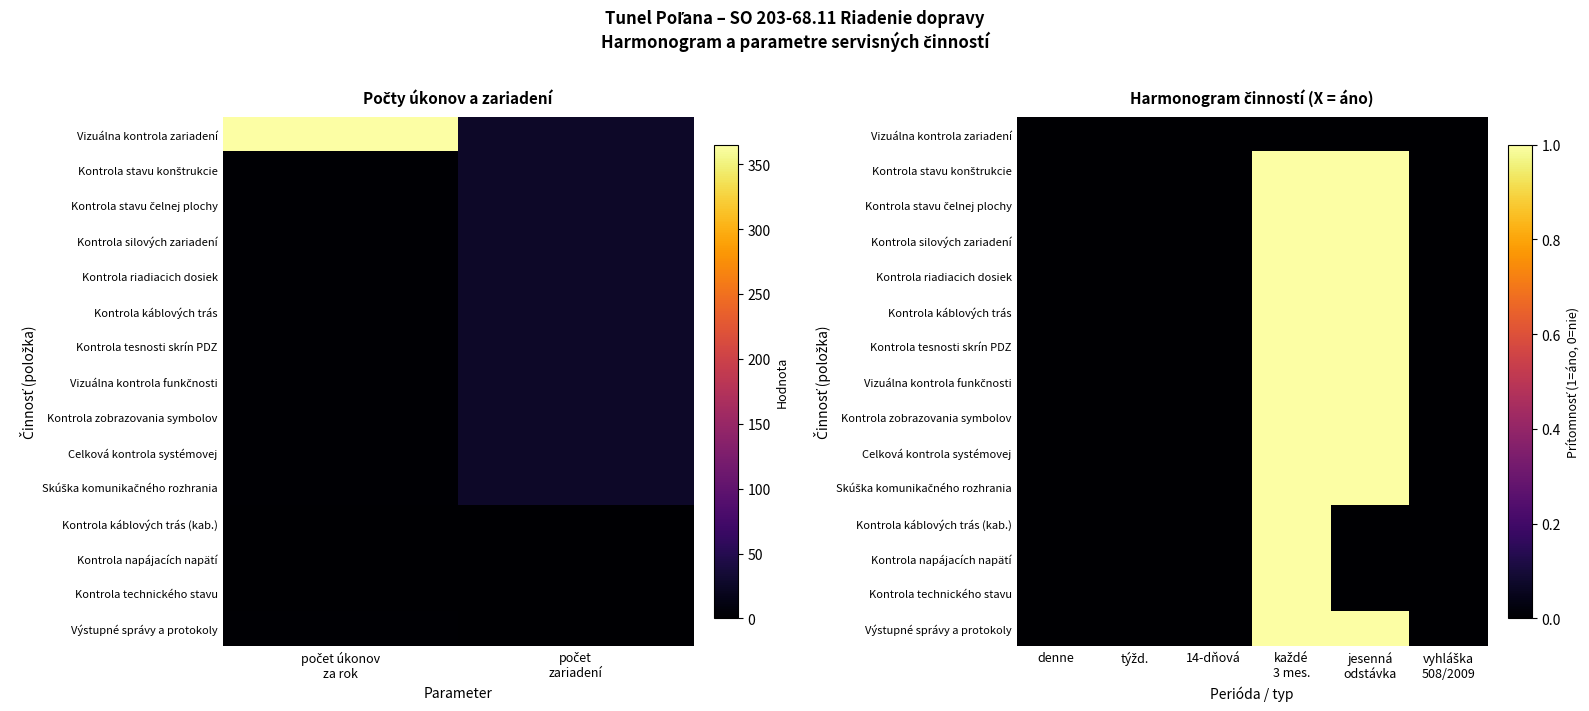

The Kontrola káblových trás series shows 0 at 14-dňová. True or false?

True